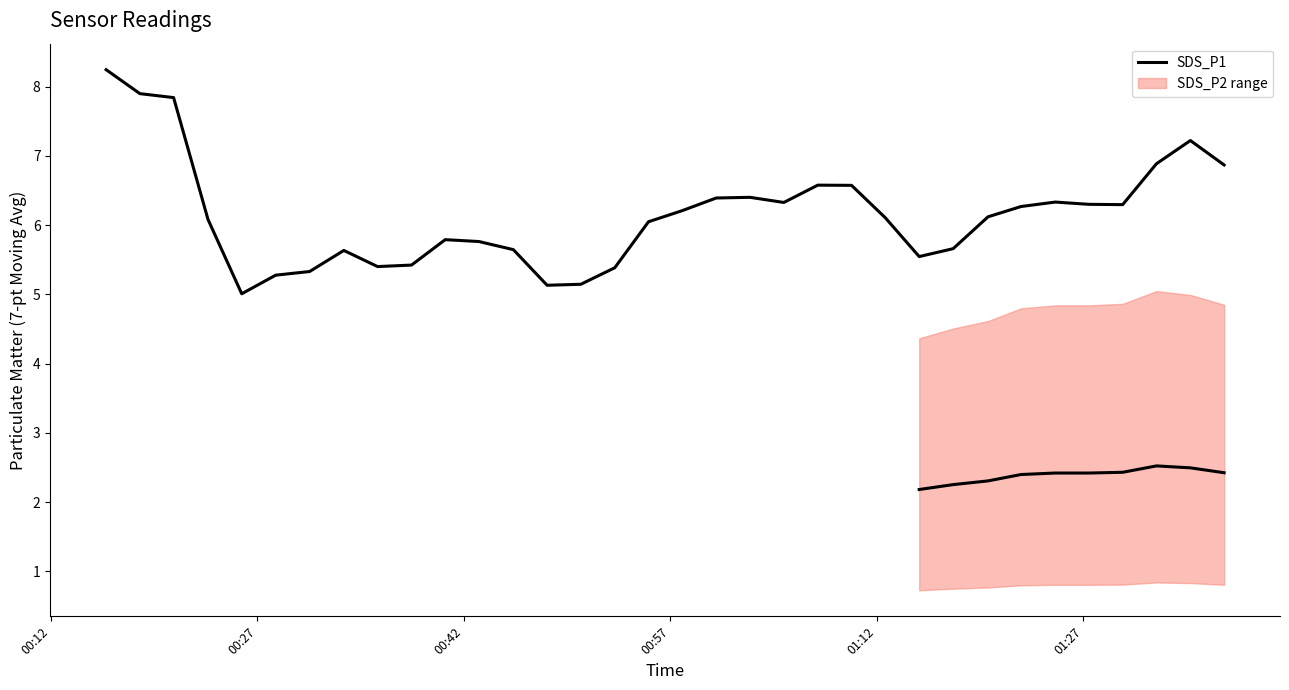

How many points are higher than both their immediate neighbors (excluding endpoints)?

6